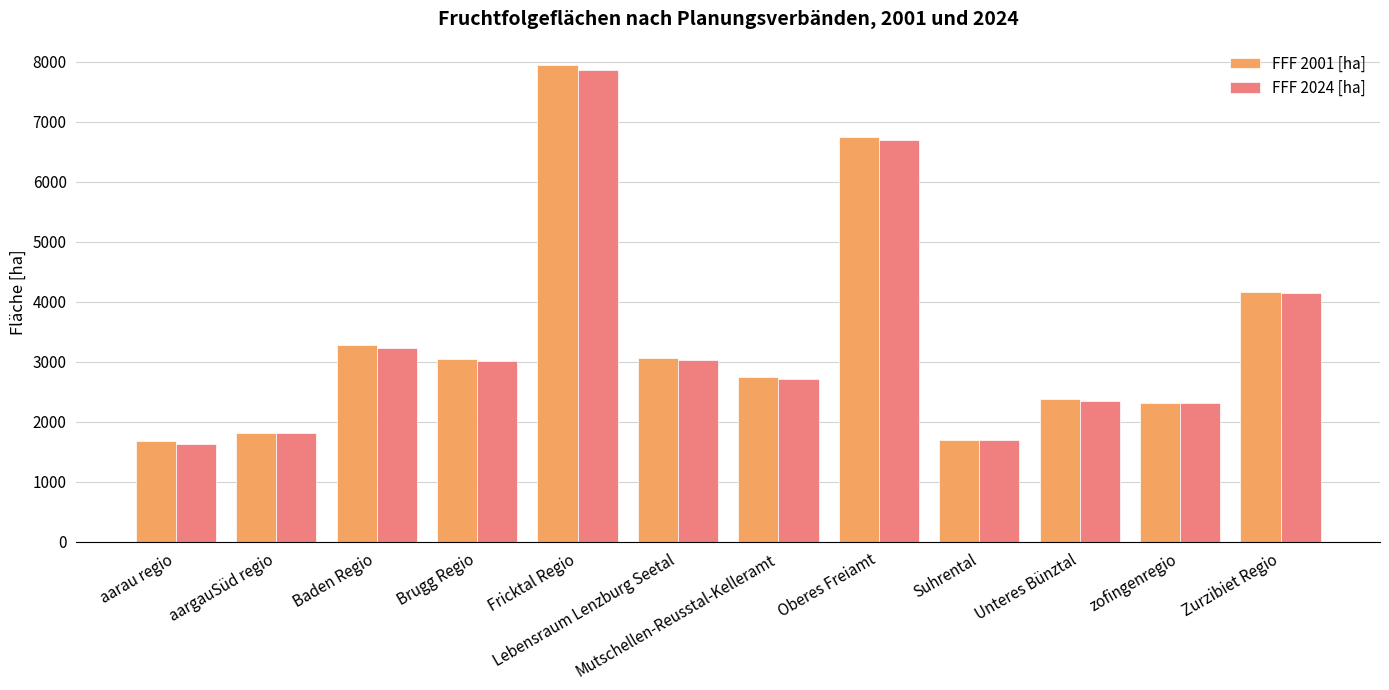

The value of FFF 2001 [ha] at Lebensraum Lenzburg Seetal is 3056.6. True or false?

True